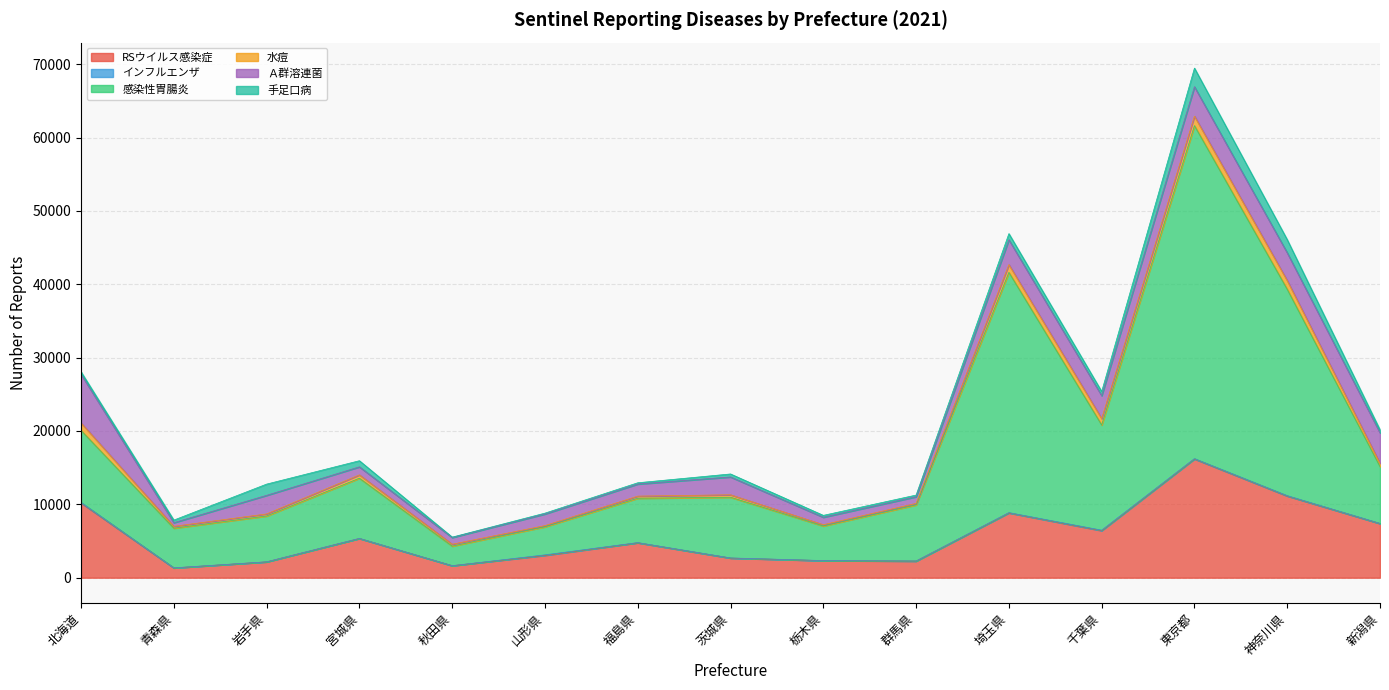

At which label does 手足口病 reach its minimum?

秋田県